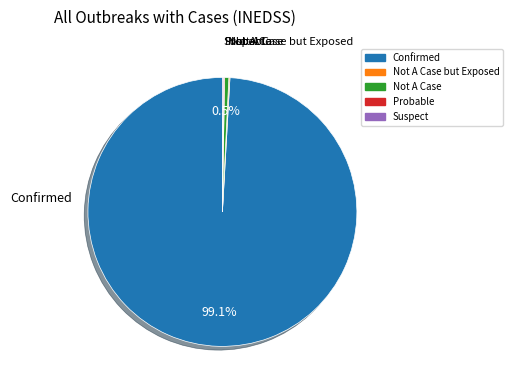

Does any single category account for the majority?

Yes